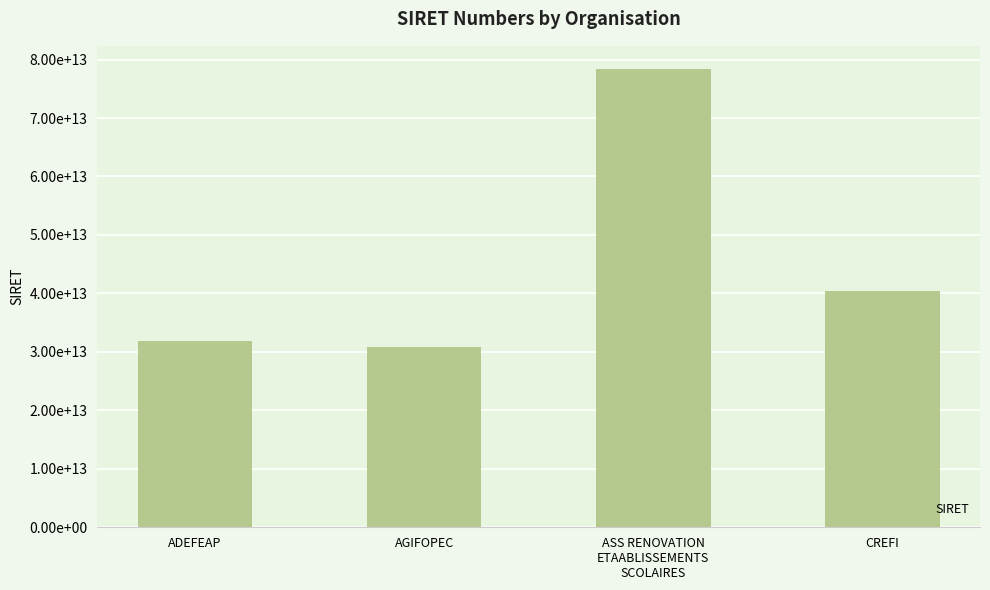

Does the chart contain any negative values?

No